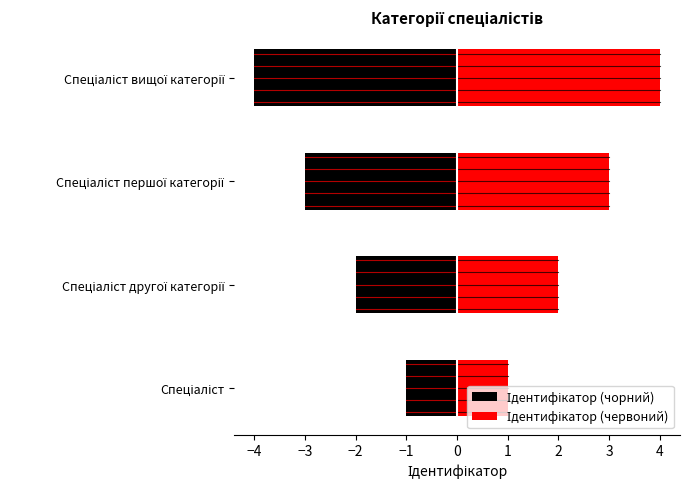

Count the number of values greater than 3.

1